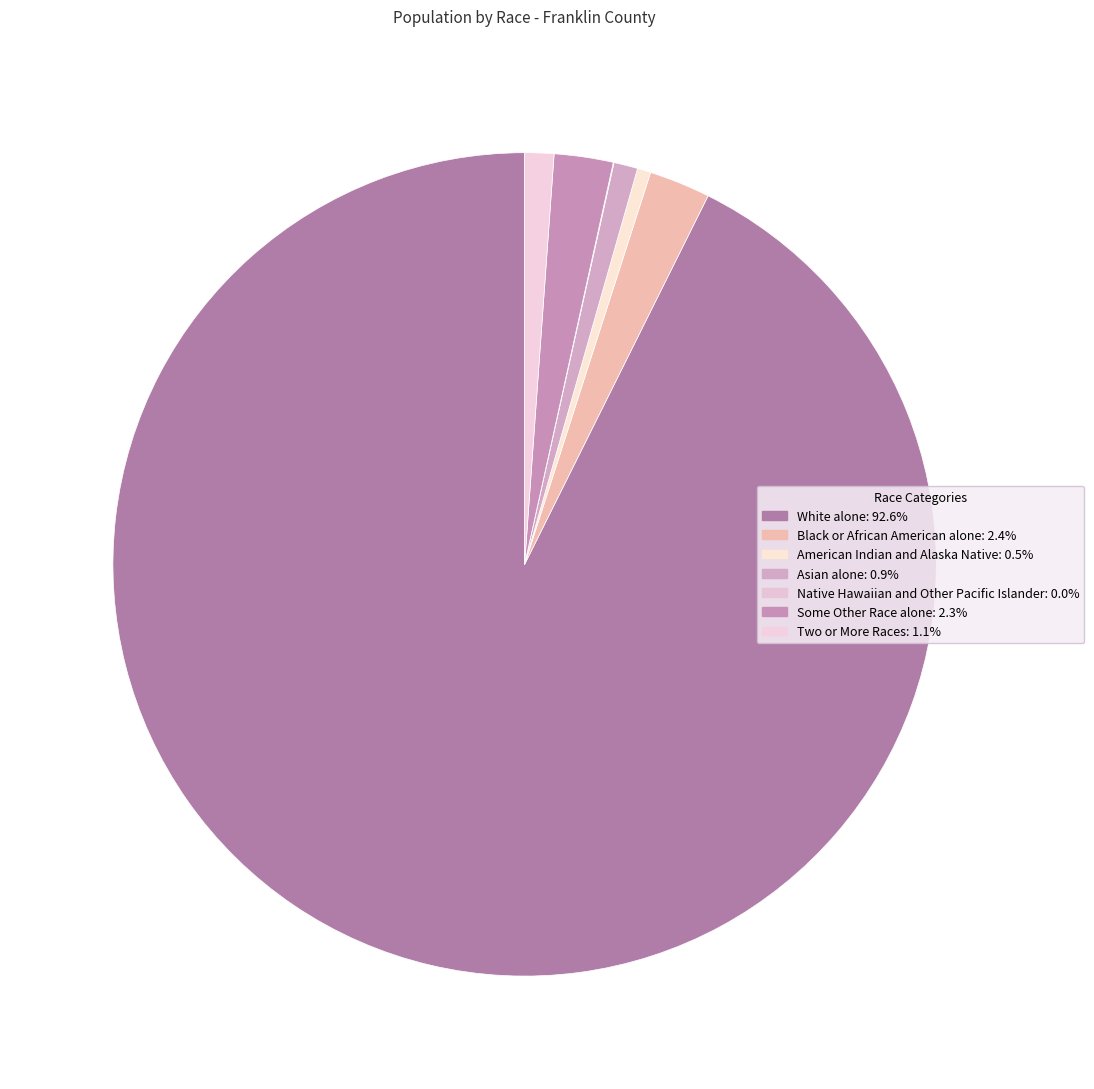

To the nearest percent, what is the combined percentage of American Indian and Alaska Native and Some Other Race alone?

3%